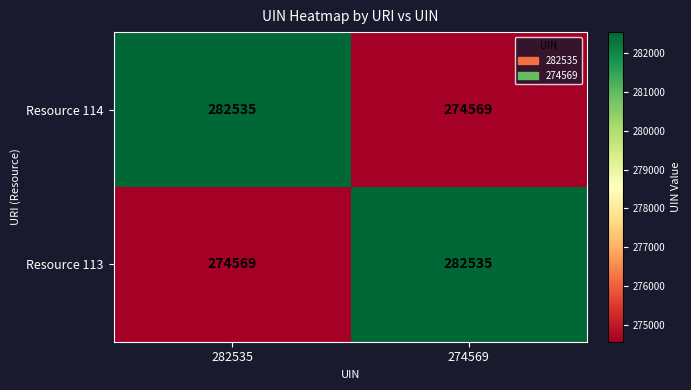

Is it true that Resource 114 equals 274569 at 274569?

True